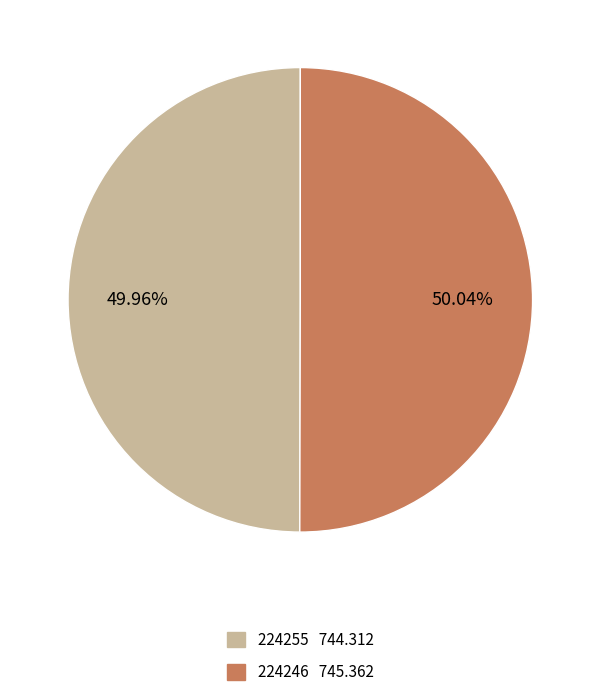

How many segments does this pie chart have?

2